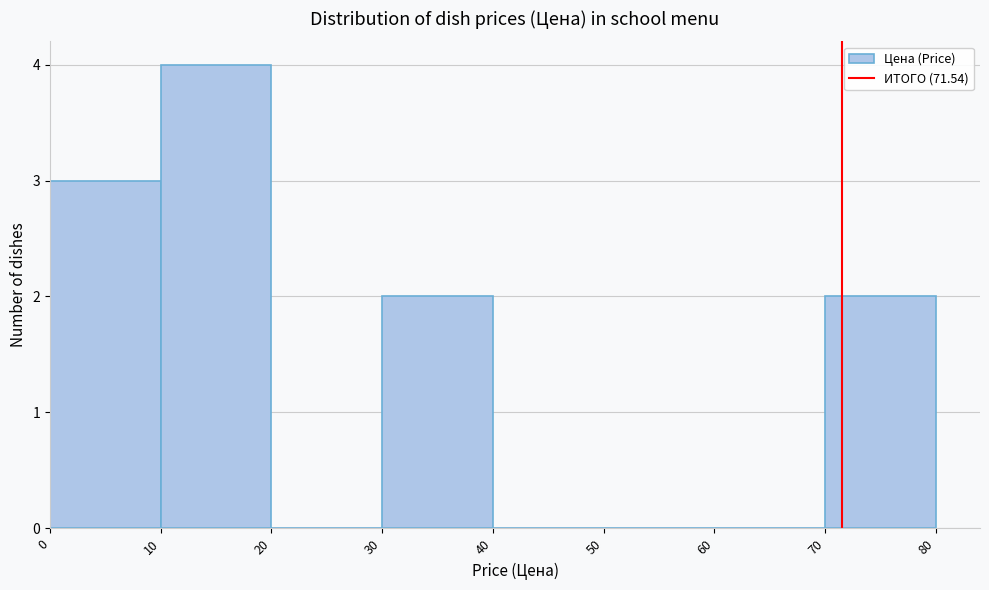

Reading left to right, list every bar in this chart as the range it spans on the x-axis followed by its height. The values are not printed on the chart, so give them approximately, as read against the axis.

0 to 10: 3
10 to 20: 4
20 to 30: 0
30 to 40: 2
40 to 50: 0
50 to 60: 0
60 to 70: 0
70 to 80: 2